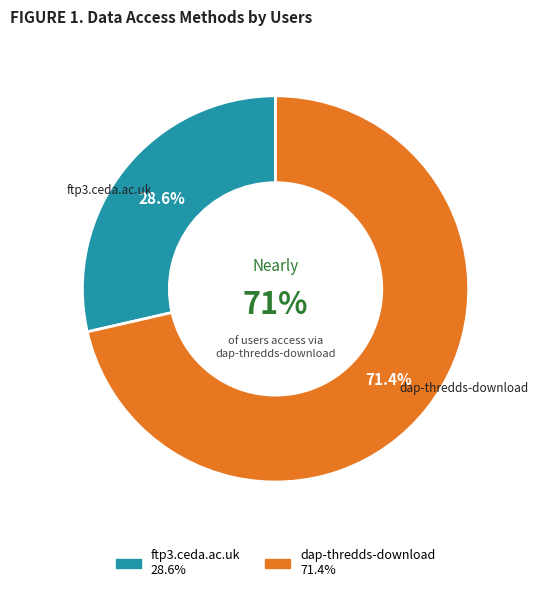

The ftp3.ceda.ac.uk slice represents 29% of the pie. True or false?

True